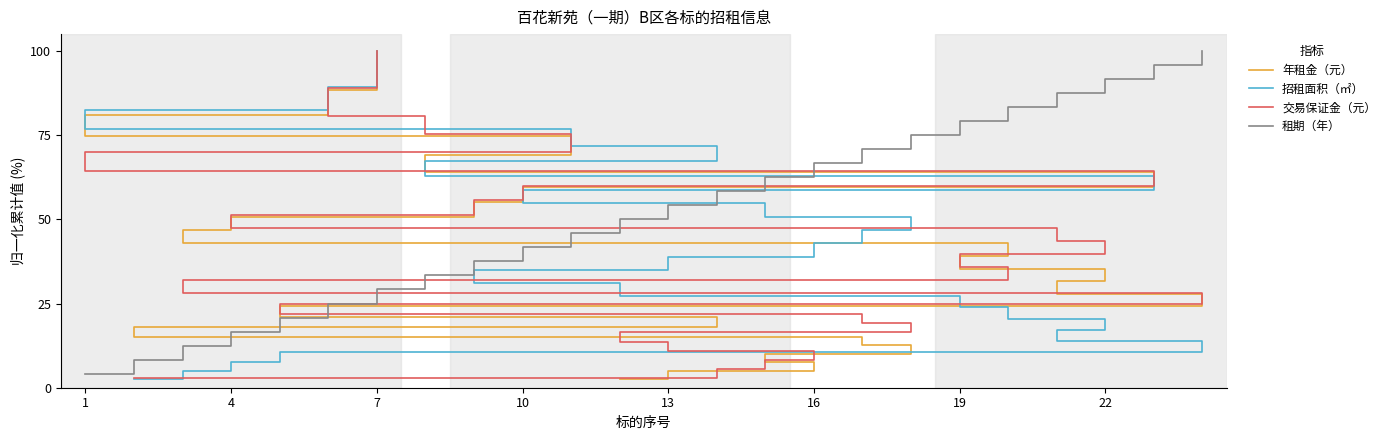

Is the value of 租期（年） at 14 greater than the value of 年租金（元） at 10?

Yes